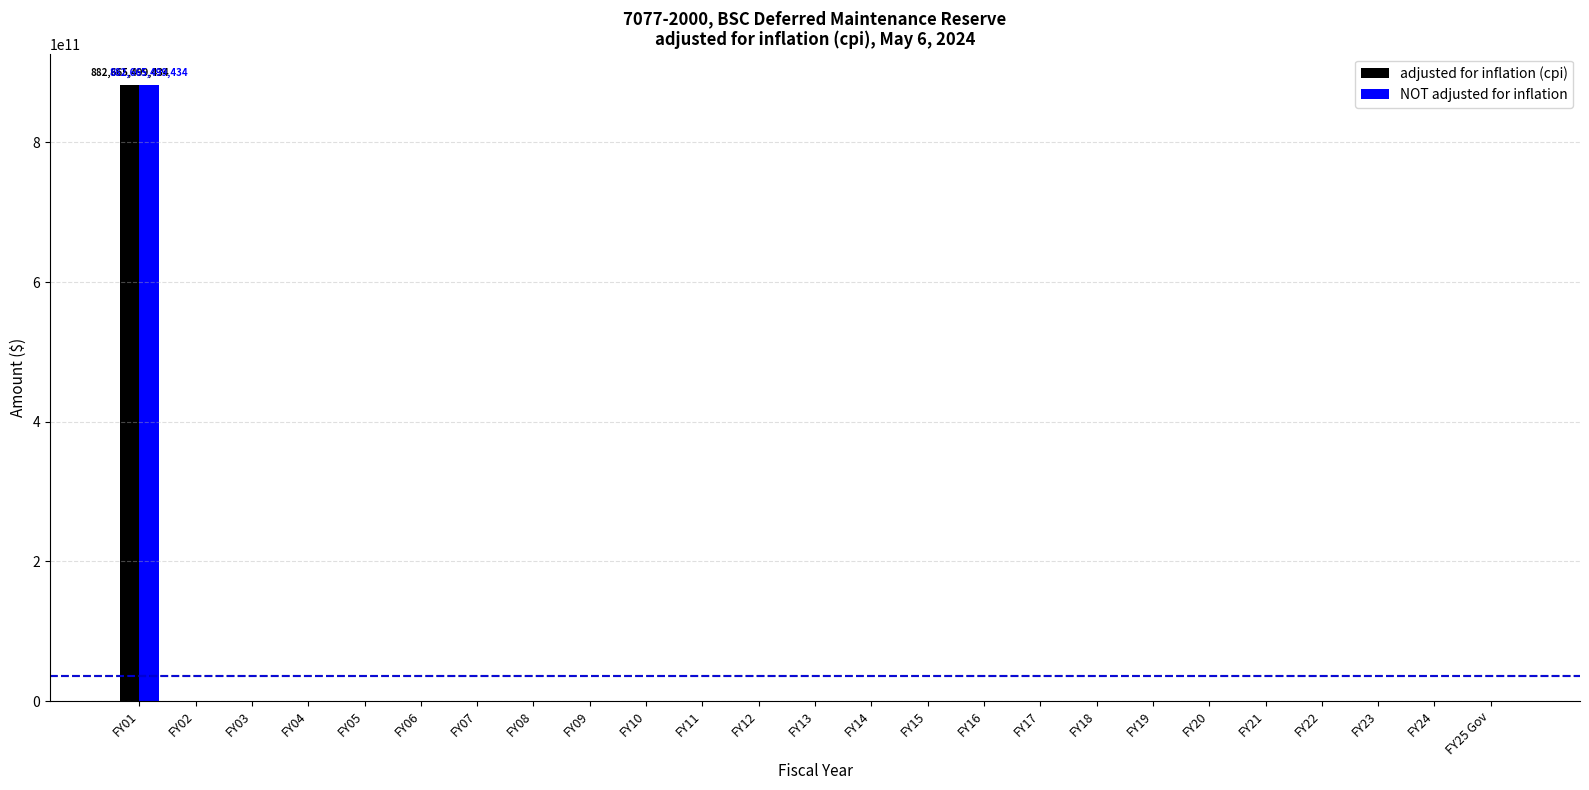

The value of NOT adjusted for inflation at FY21 is 0. True or false?

True